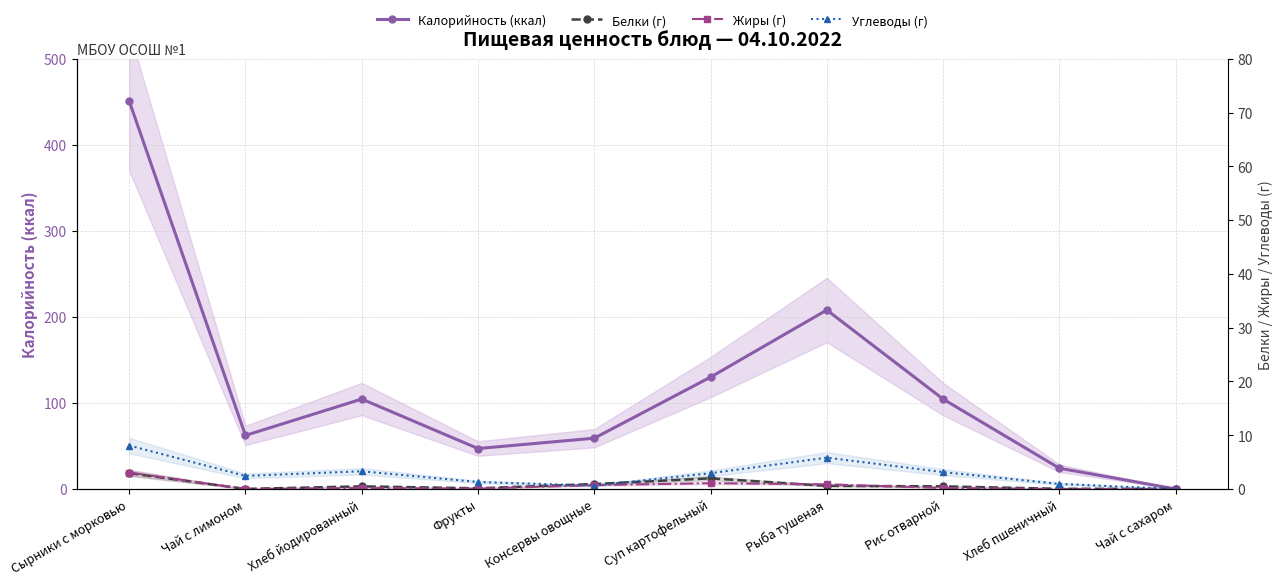

What is the spread (max minus min) of values at Рис отварной?

103.4